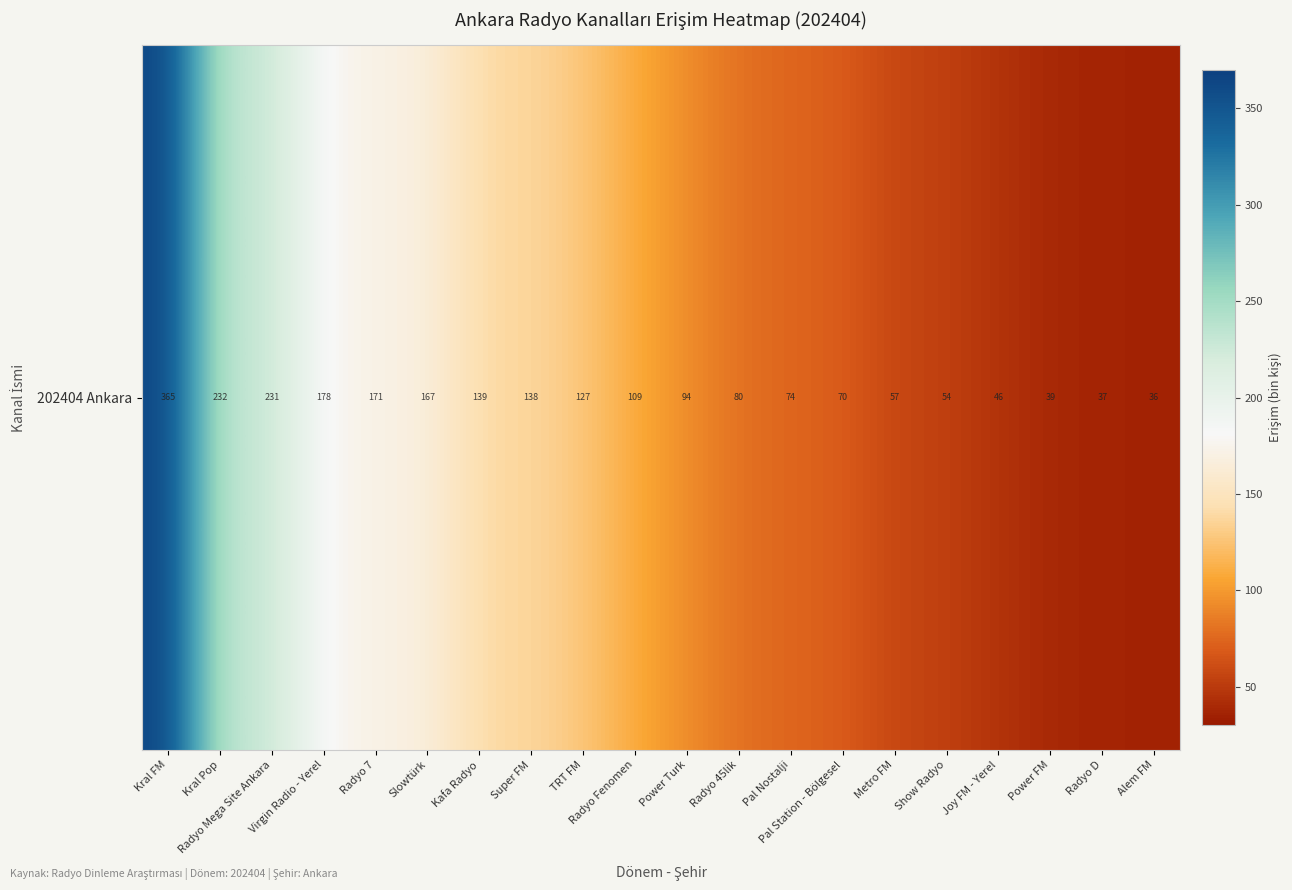

What is the smallest value displayed?

36.3